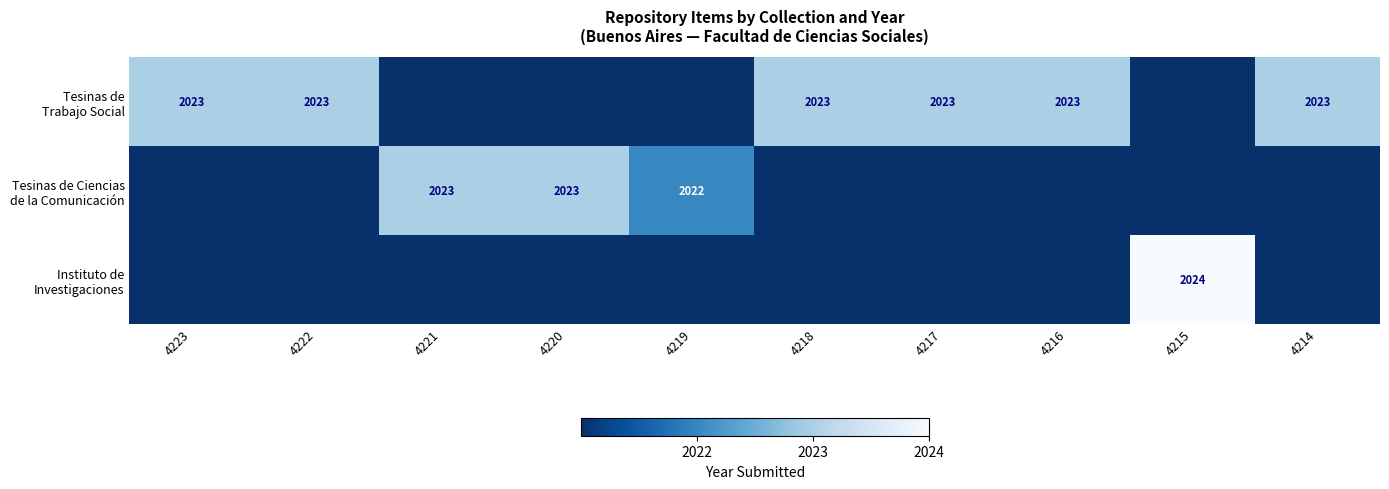

Which category has the highest value across all series?

4215